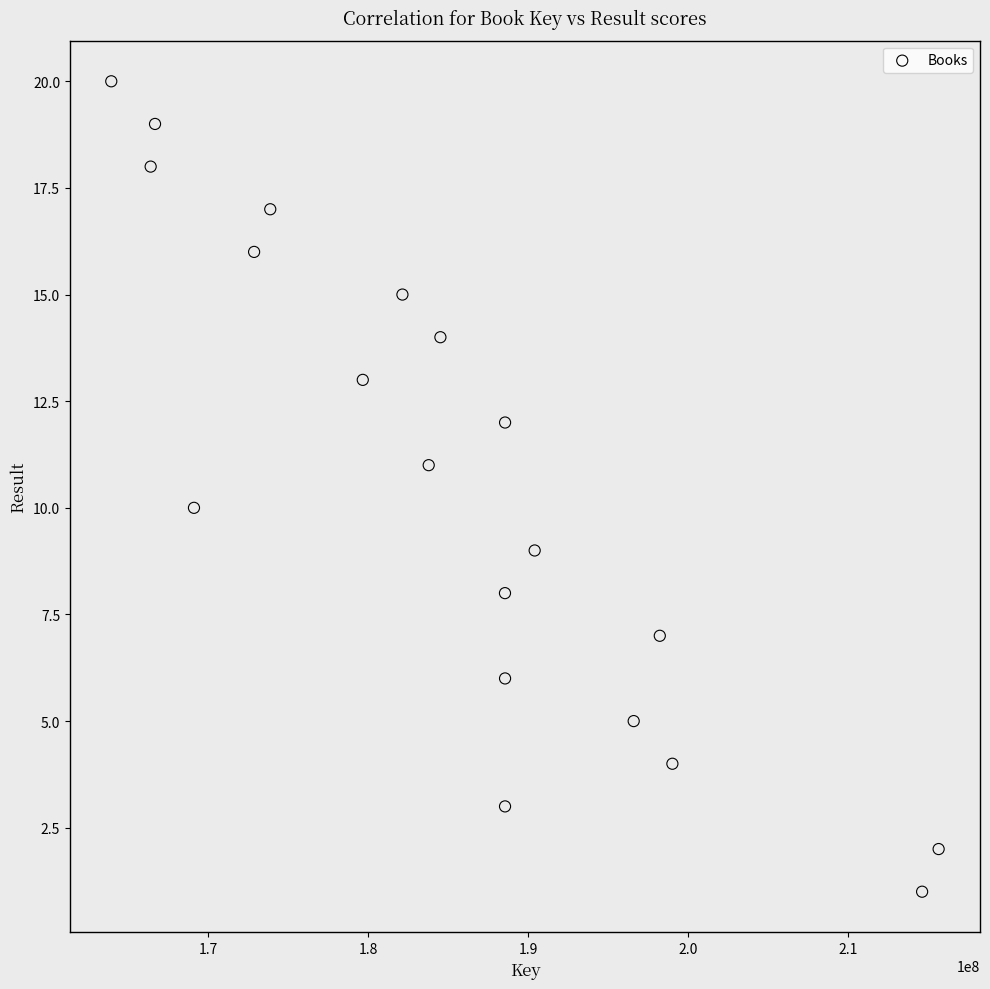

What is the range of X values (max minus min)?

51723413